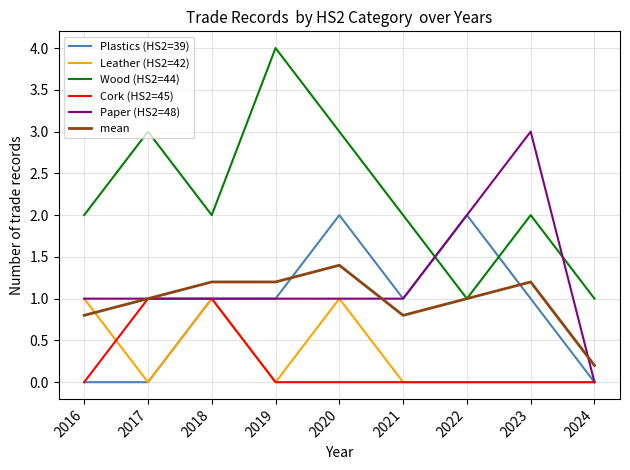

Which label corresponds to the largest value in the chart?

2019